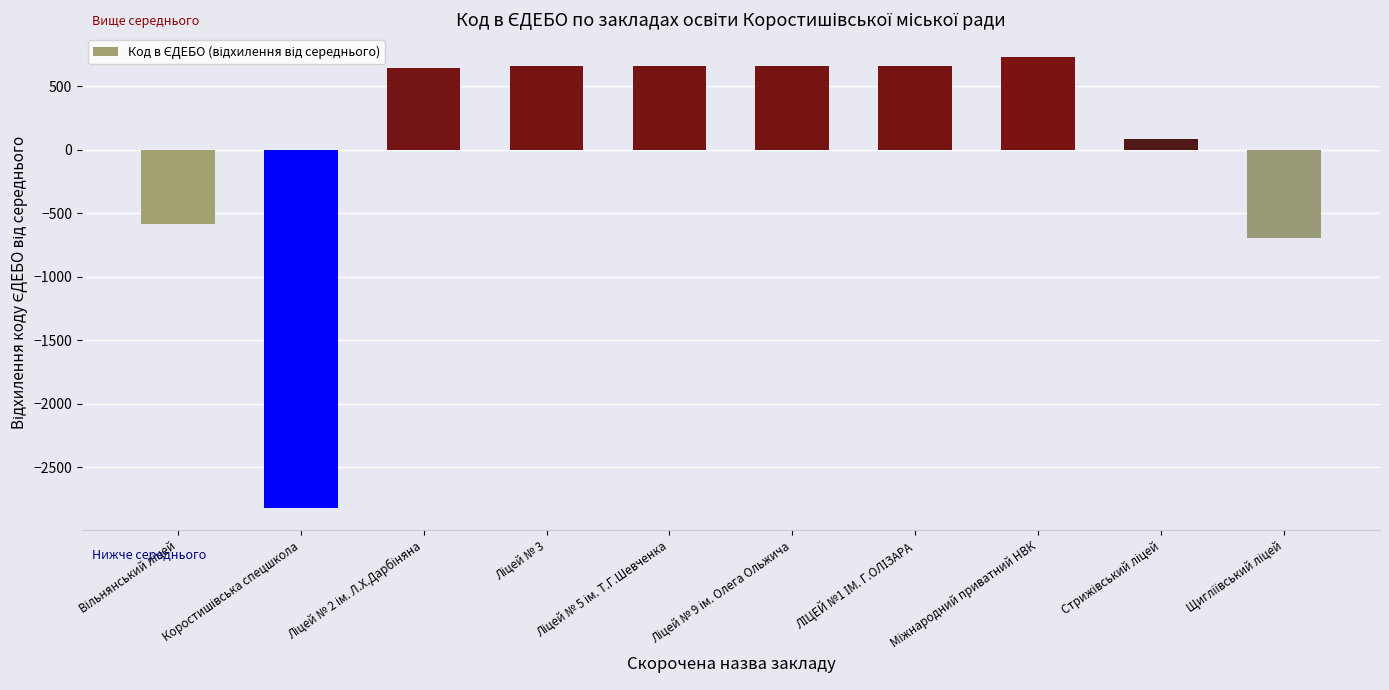

What is the value of the 6th bar from the left?

658.6